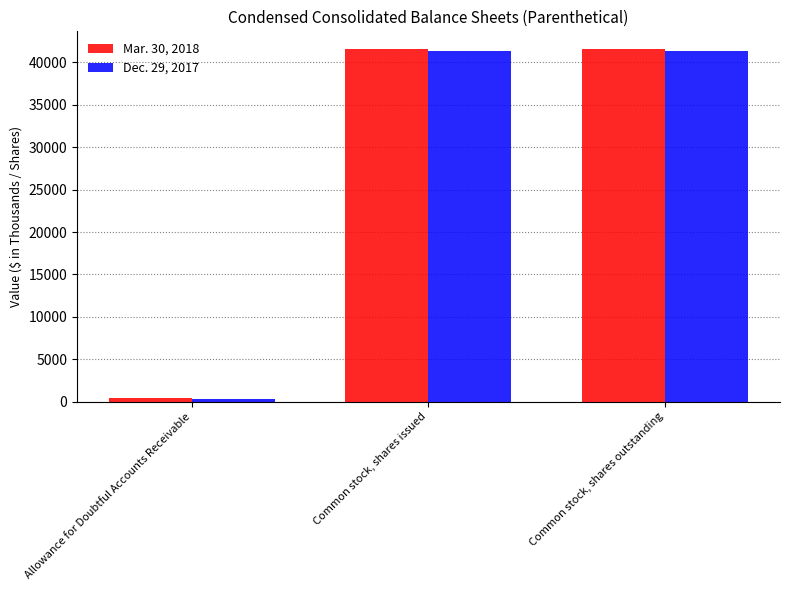

What is the maximum value for Mar. 30, 2018?

41592